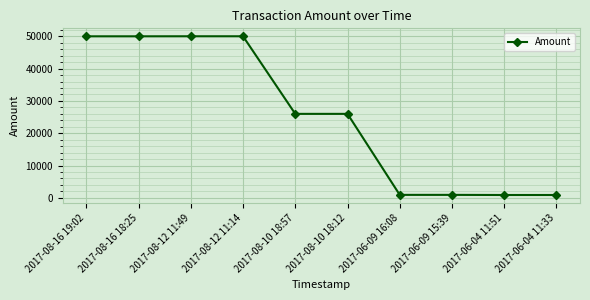

Is this an area chart (filled region under the line)?

No